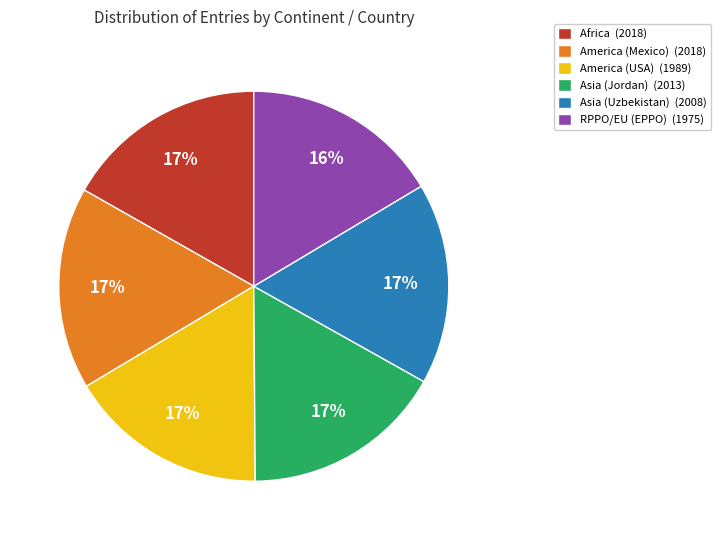

To the nearest percent, what is the average slice percentage?

17%